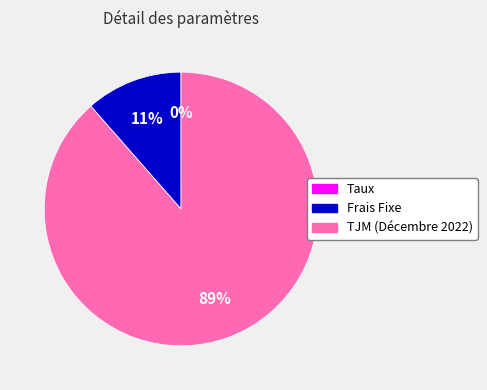

To the nearest percent, what is the average slice percentage?

33%